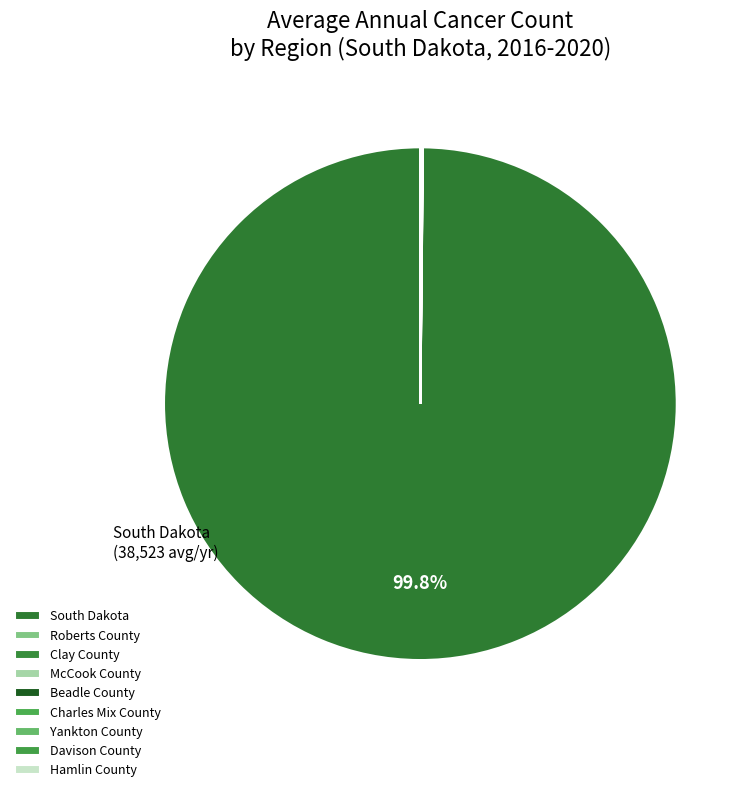

Is there a majority slice in this chart?

Yes